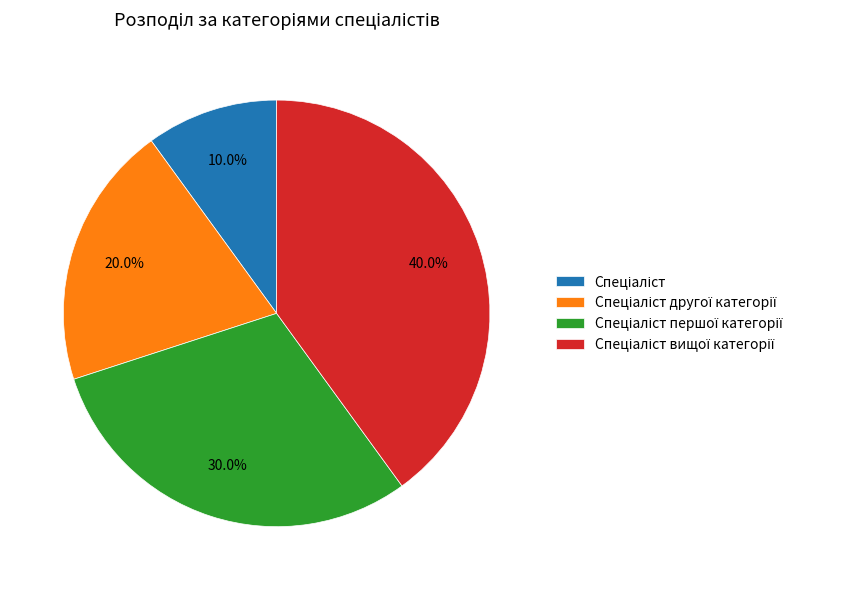

Does any single category account for the majority?

No